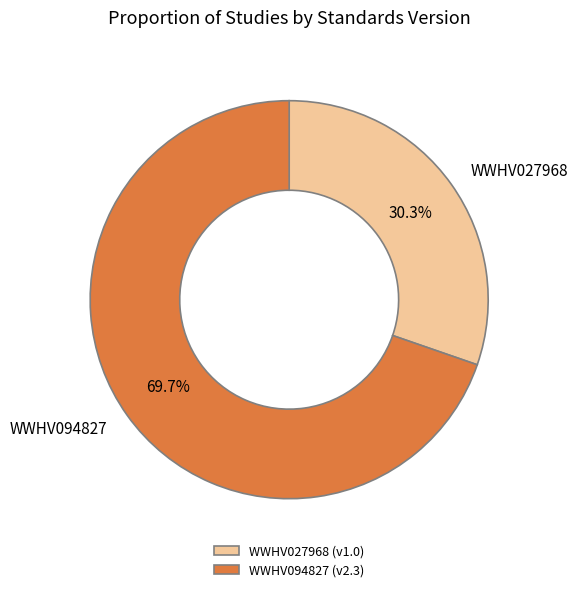

To the nearest percent, what portion does WWHV027968 represent?

30%